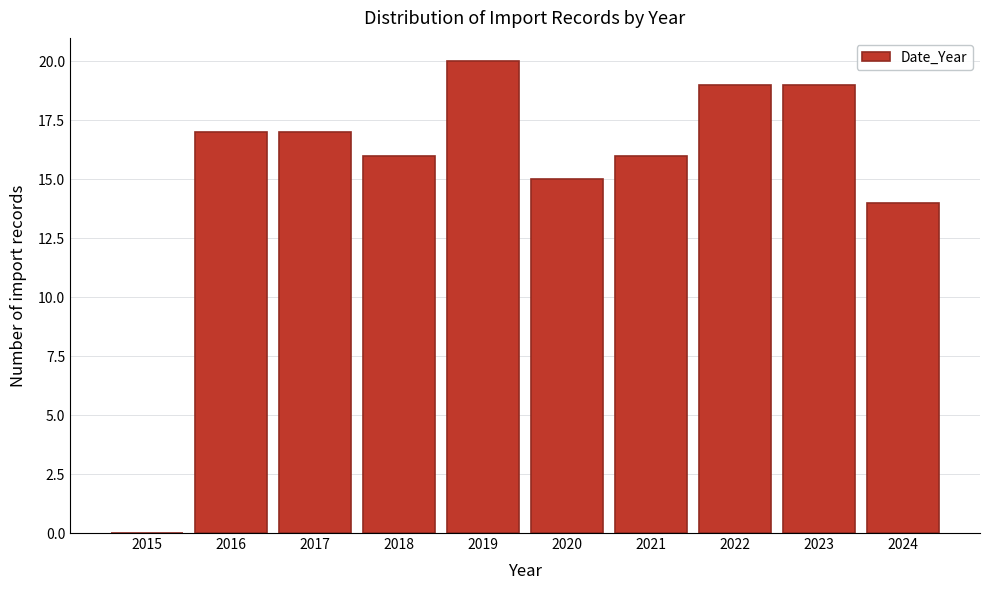

Reading left to right, extract all data points from this chart.

2015=0	2016=17	2017=17	2018=16	2019=20	2020=15	2021=16	2022=19	2023=19	2024=14